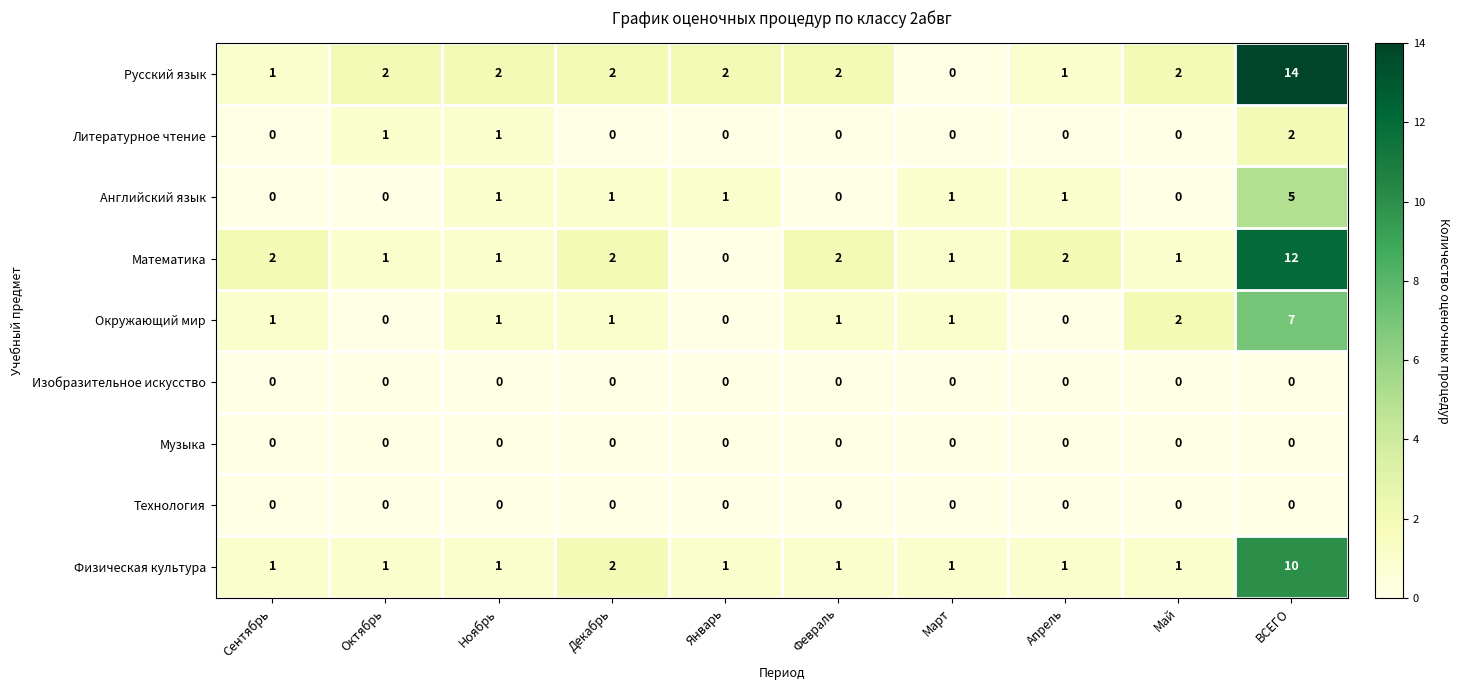

Which series changed the most between Январь and Февраль?

Математика